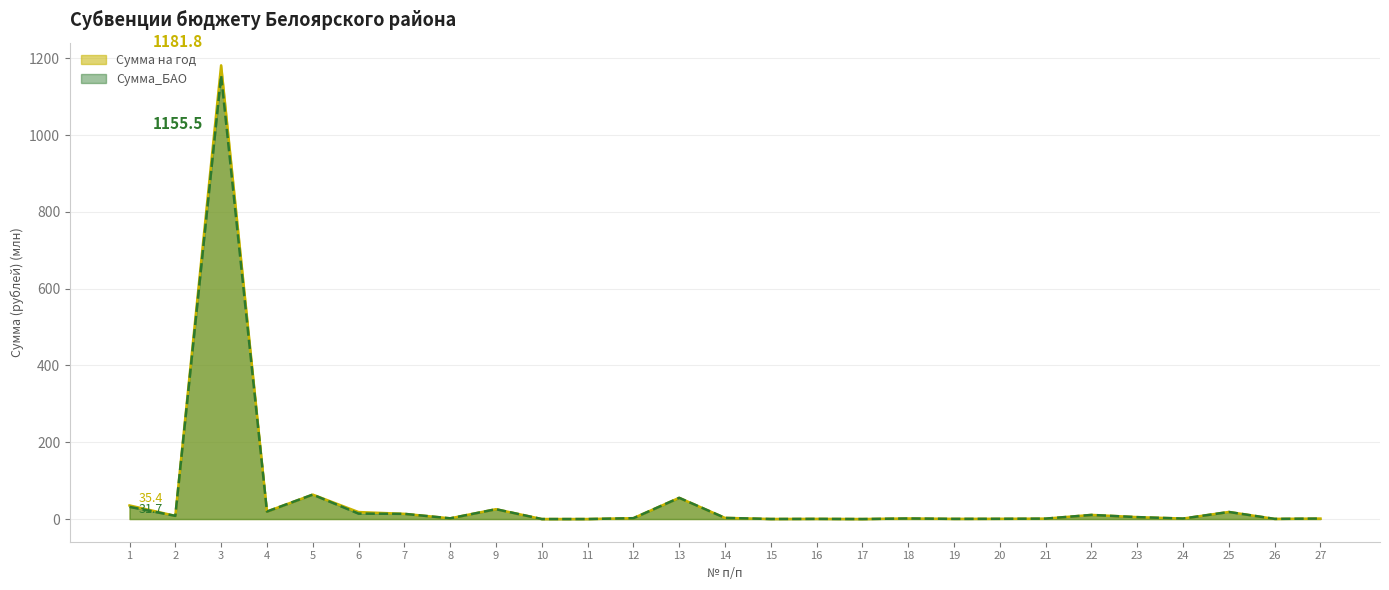

List the series in order of their overall mean, lowest first.

Сумма_БАО, Сумма на год